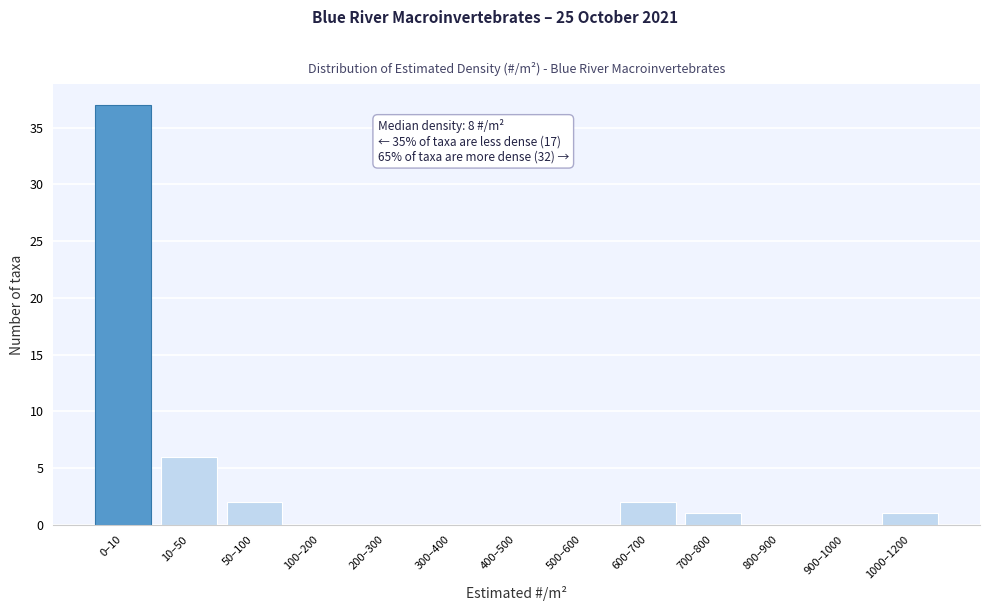

Reading right to left, extract all data points from this chart.

1000–1200=1	900–1000=0	800–900=0	700–800=1	600–700=2	500–600=0	400–500=0	300–400=0	200–300=0	100–200=0	50–100=2	10–50=6	0–10=37